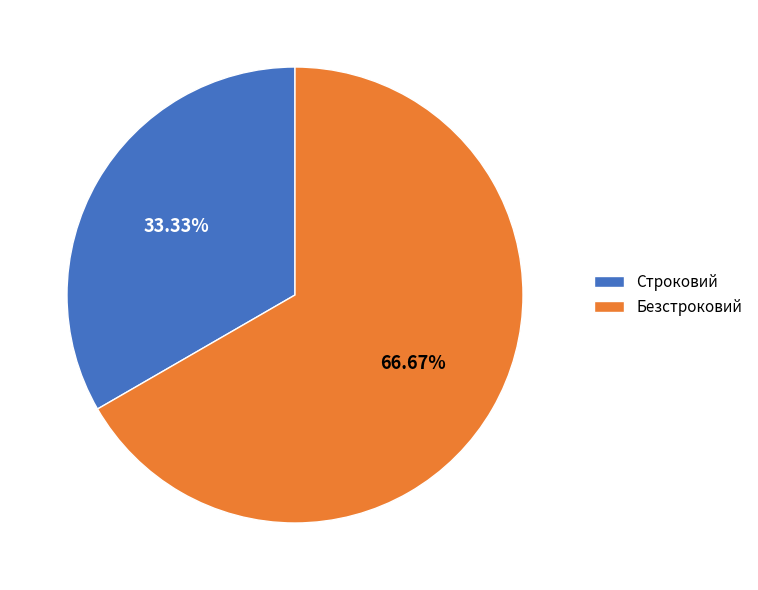

What percentage do Безстроковий and Строковий together represent?

100.0%